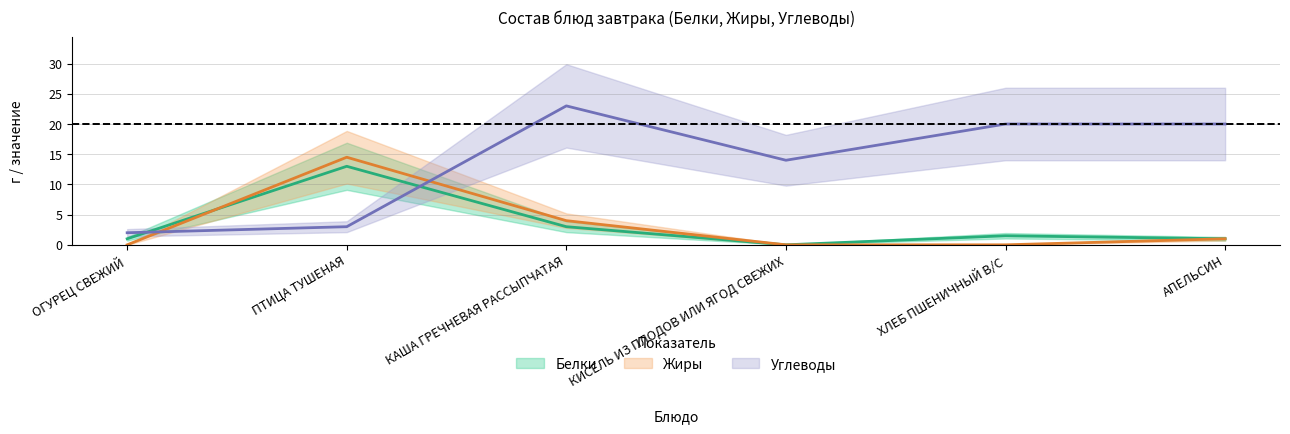

How many distinct data groups are displayed?

3